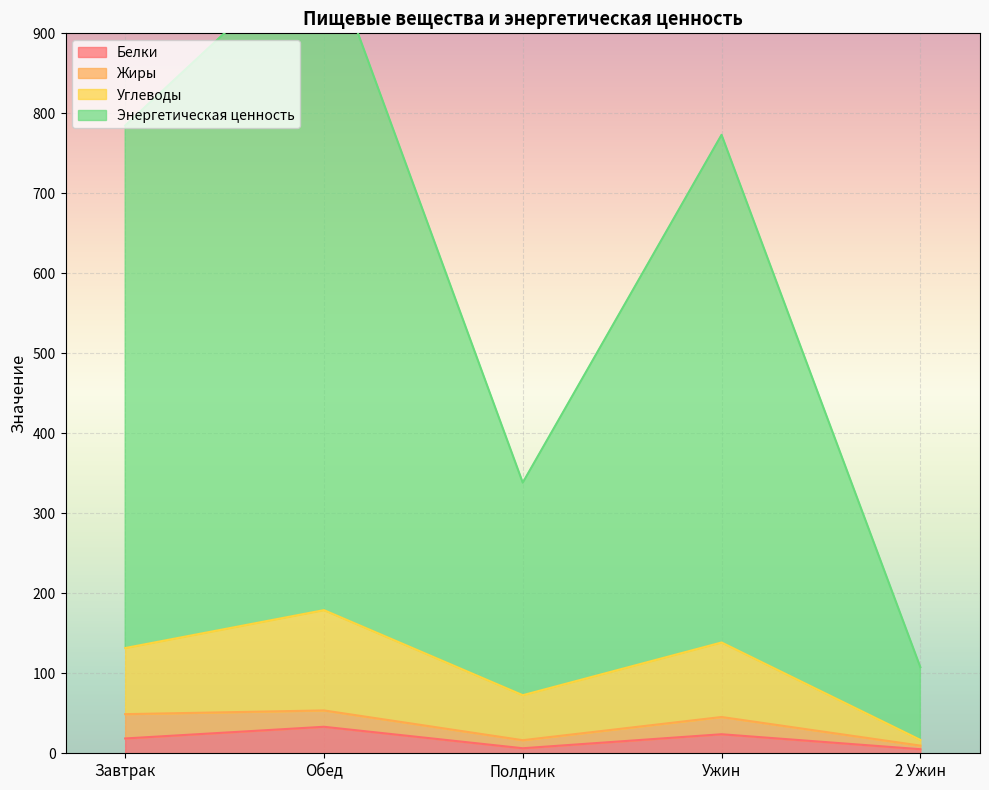

Is it true that Энергетическая ценность equals 327.9 at Ужин?

False